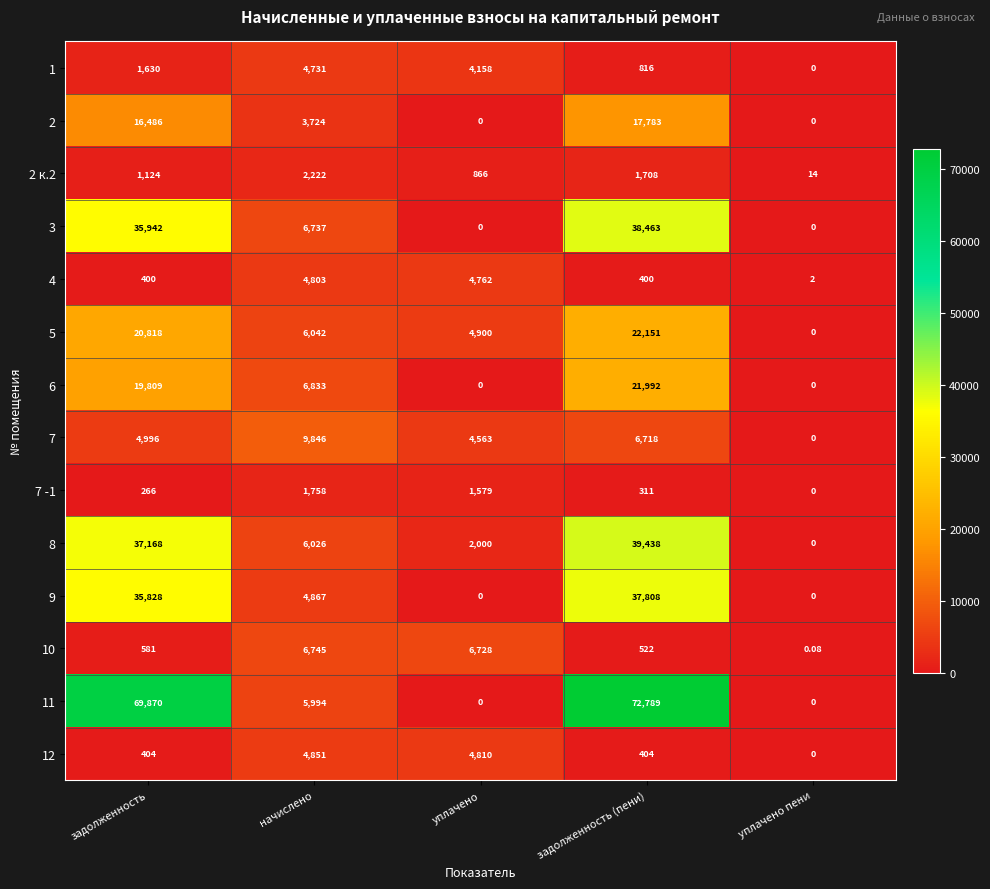

At which label does 12 reach its peak?

начислено